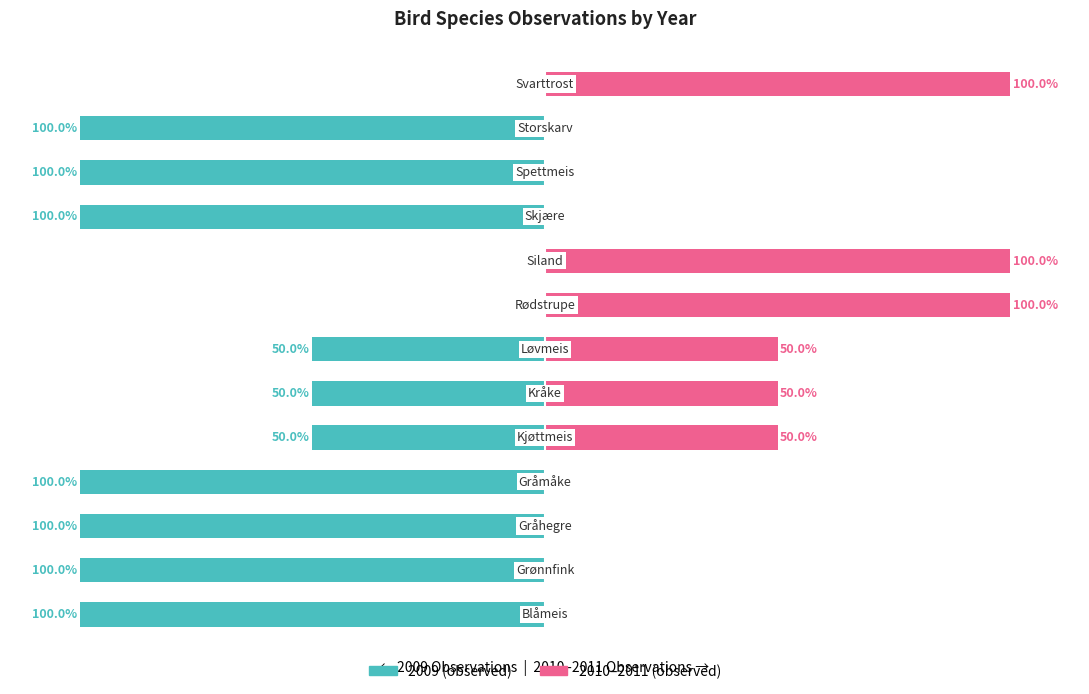

What is the maximum value shown in the chart?

100